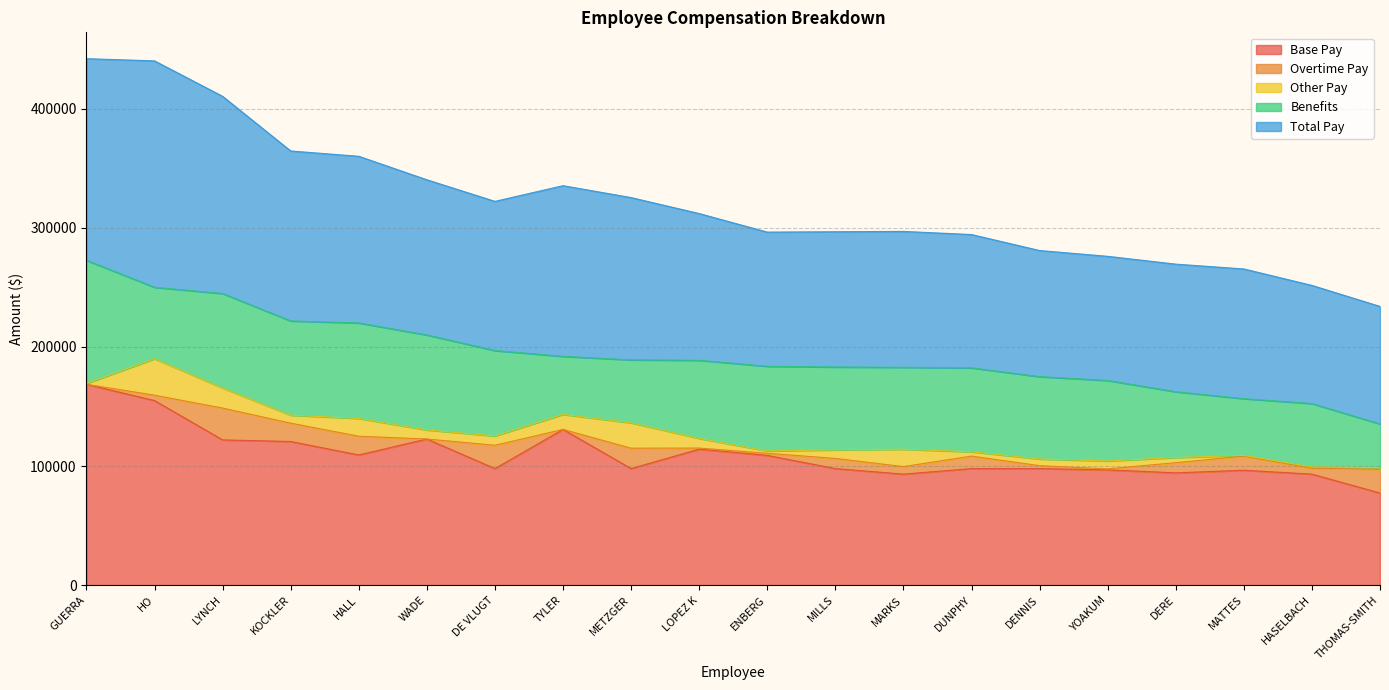

Rank the series by their maximum value, from highest to lowest.

Total Pay, Base Pay, Benefits, Other Pay, Overtime Pay